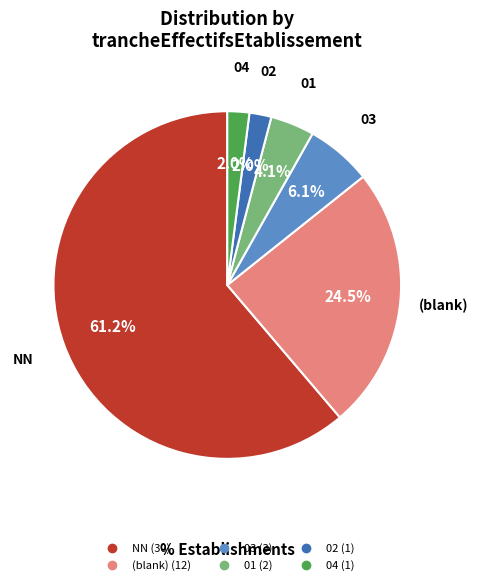

Is there any slice that represents more than half of the pie?

Yes